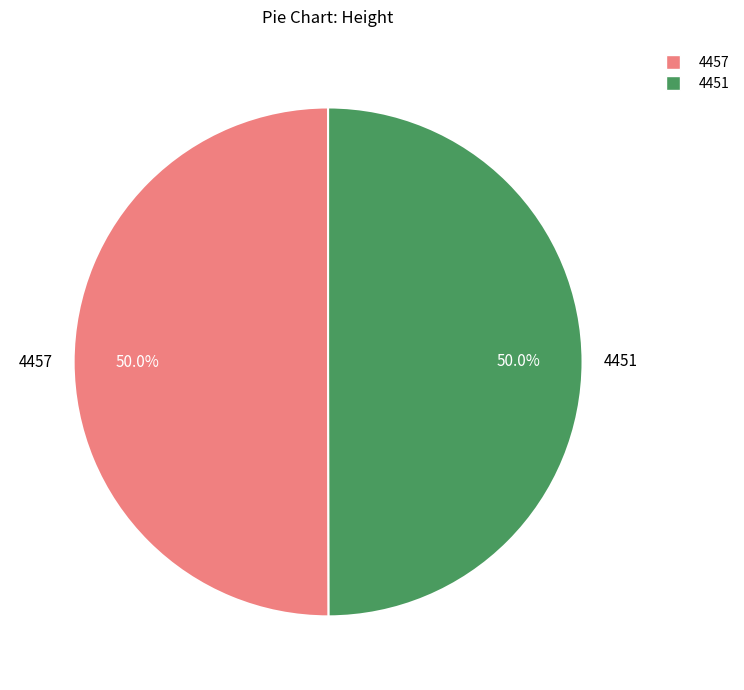

Approximately how many times larger is the value at 4451 compared to 4457?

1.0